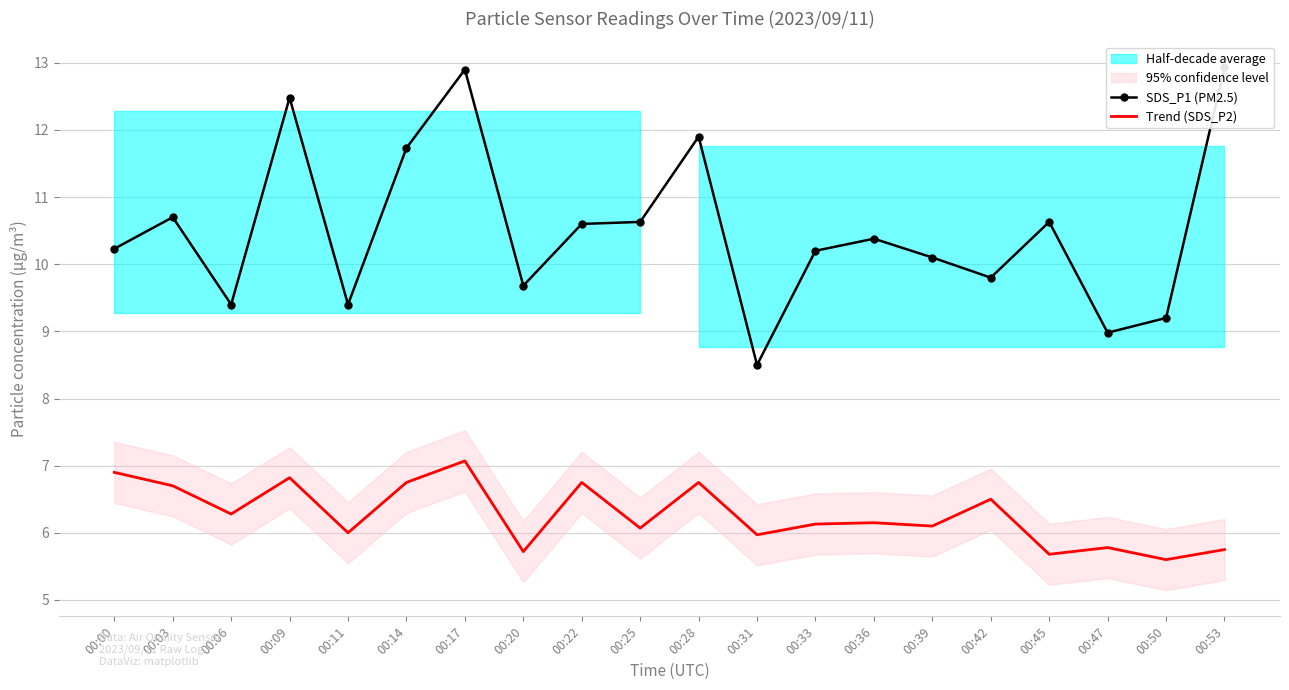

True or false: SDS_P1 (PM2.5) and Trend (SDS_P2) intersect in this chart.

False